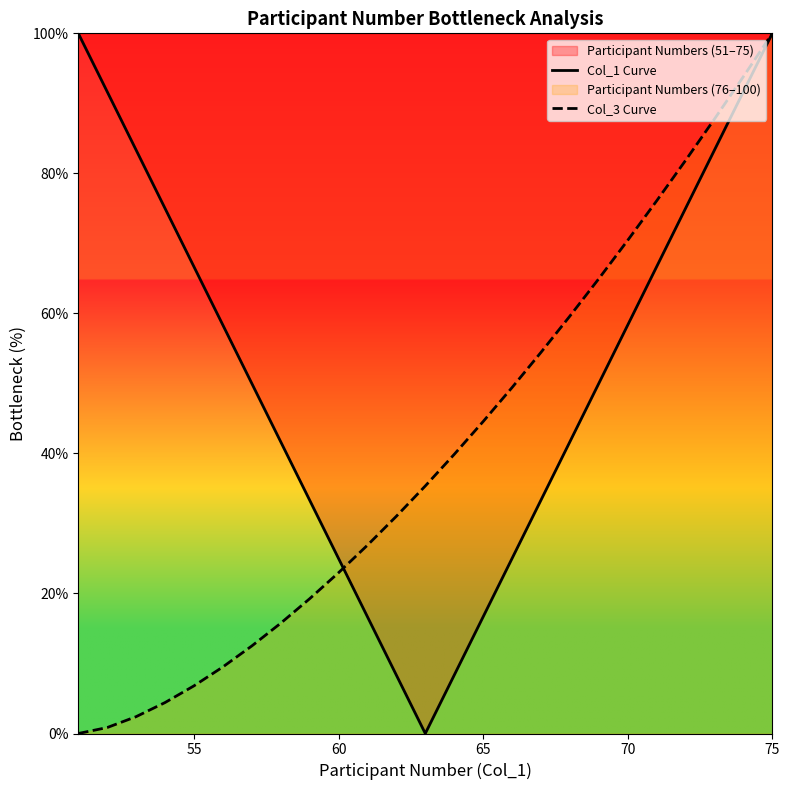

How many data points in Col_3 Curve are above 35?

13